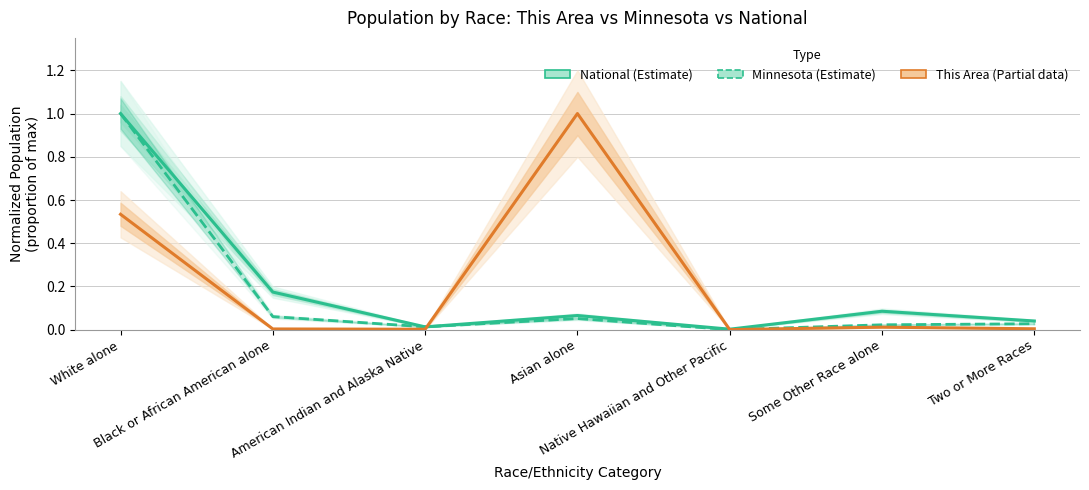

Is this an area chart (filled region under the line)?

No